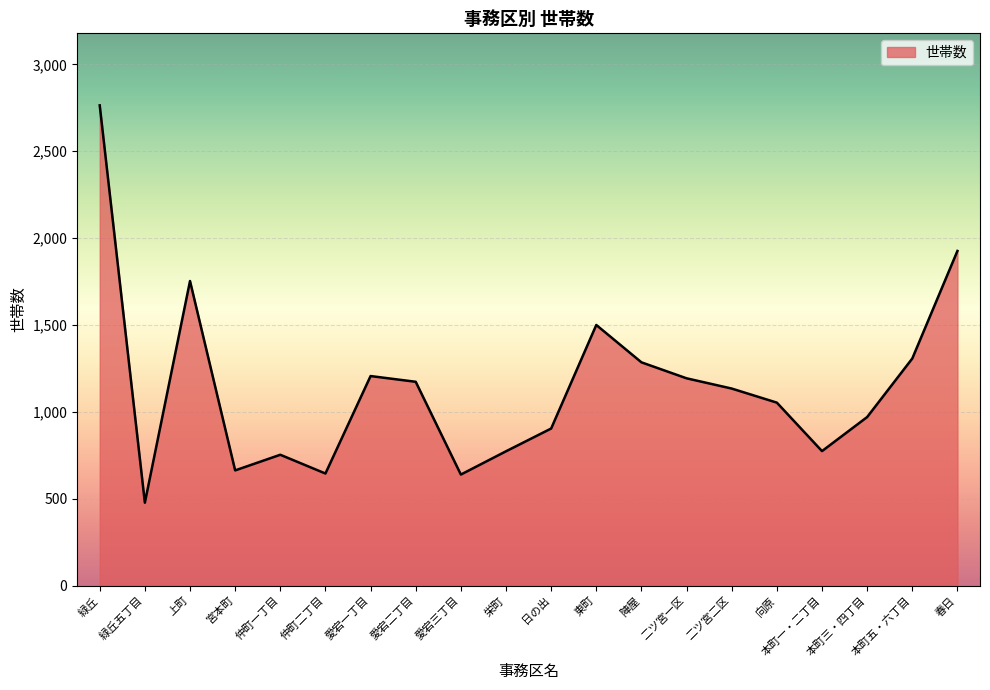

What is the difference between the values at 二ツ宮一区 and 本町一・二丁目?

419